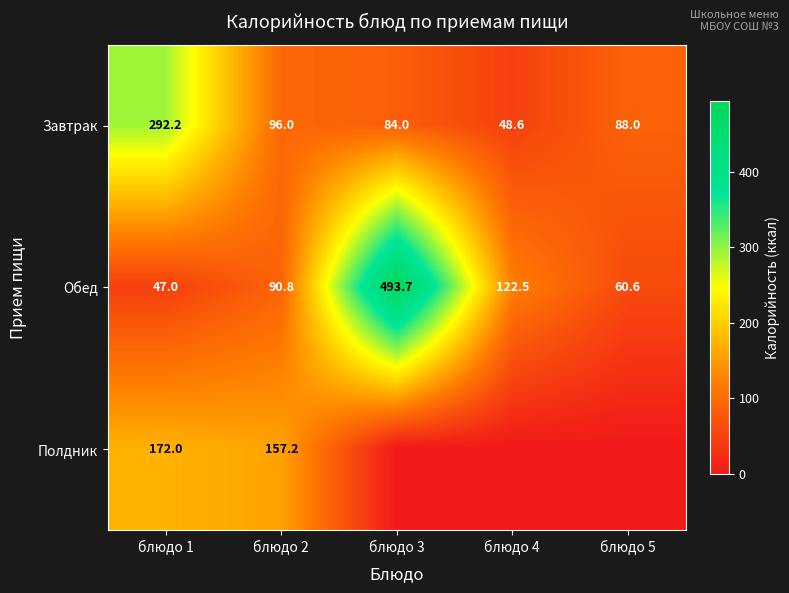

Count the number of data series in this chart.

3